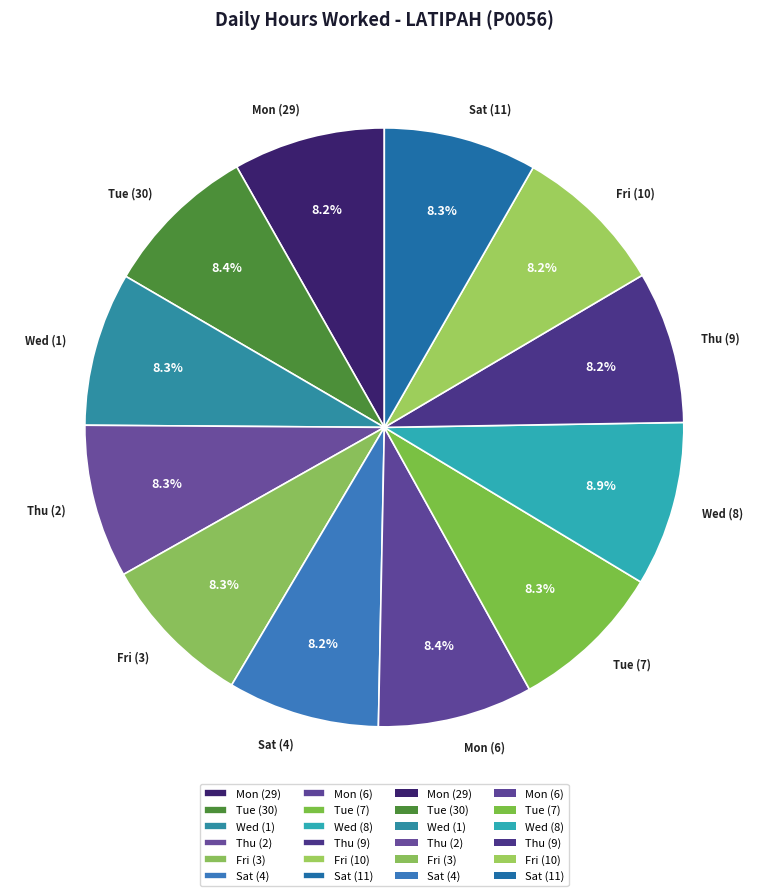

Approximately how many times larger is the value at Sat (4) compared to Tue (7)?

1.0